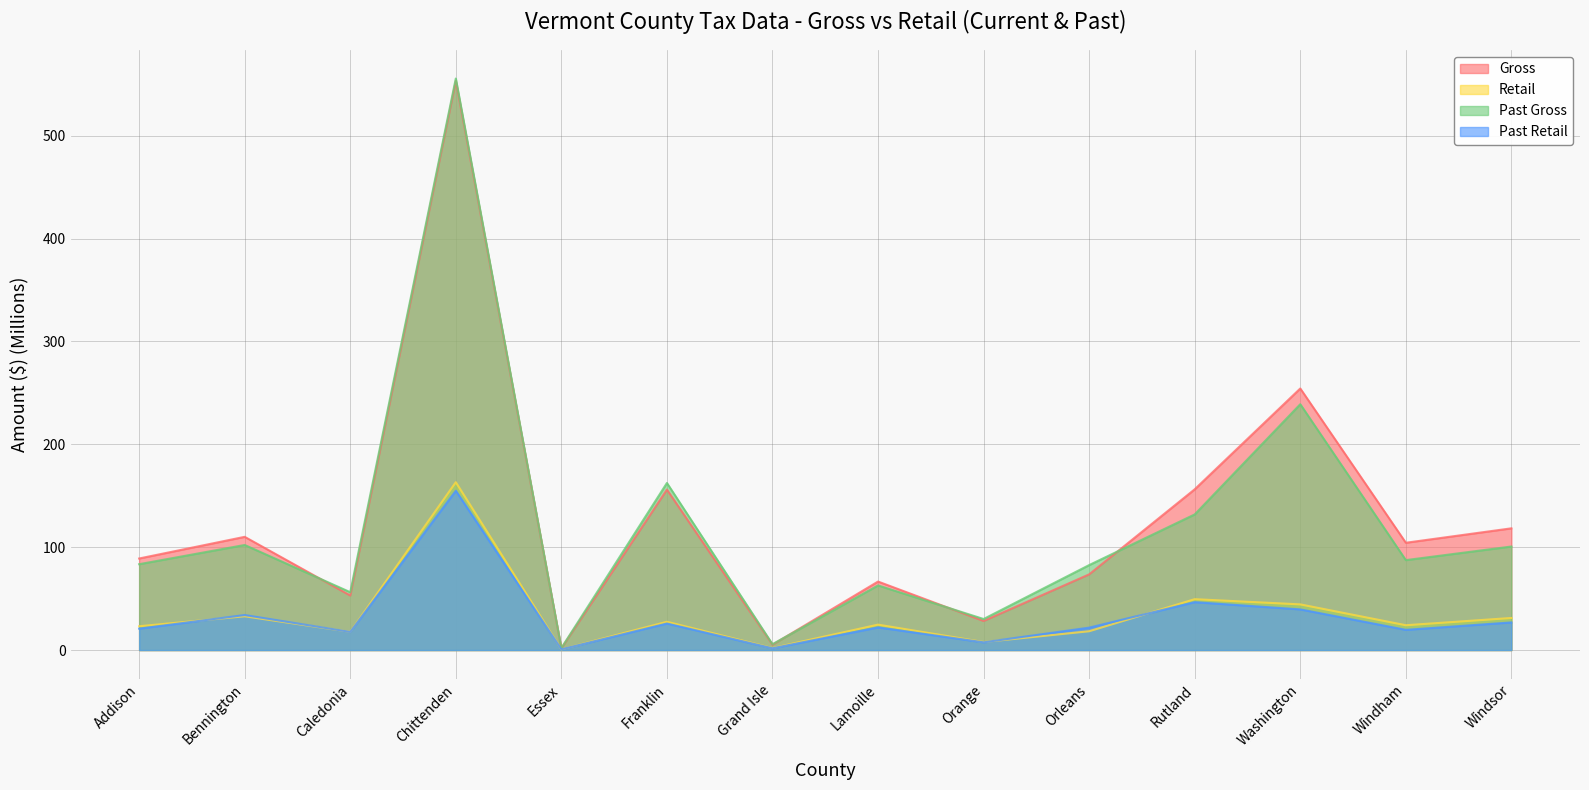

True or false: Past Retail and Retail intersect in this chart.

True